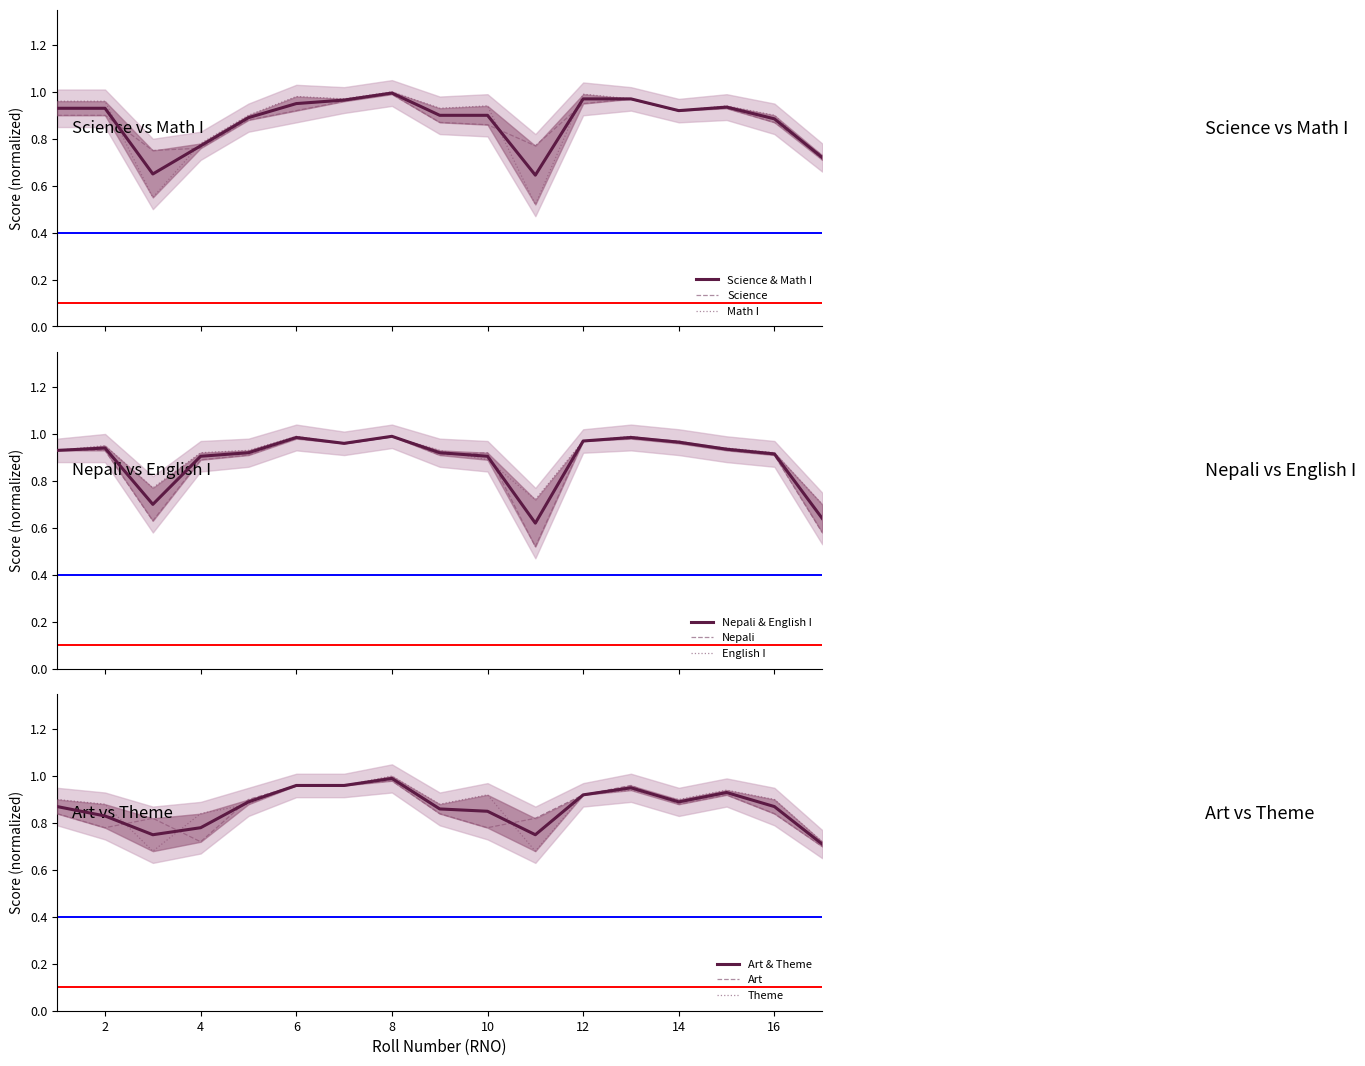

Reading right to left, list all the values displayed in this chart.

Science: 0.7	0.9	0.9	0.9	1.0	0.9	0.8	0.9	0.9	1.0	1.0	0.9	0.9	0.8	0.8	0.9	0.9
Math I: 0.7	0.9	0.9	0.9	1.0	1.0	0.5	0.9	0.9	1.0	1.0	1.0	0.9	0.8	0.6	1.0	1.0
Nepali: 0.6	0.9	0.9	1.0	1.0	1.0	0.5	0.9	0.9	1.0	1.0	1.0	0.9	0.9	0.6	0.9	0.9
English I: 0.7	0.9	0.9	1.0	1.0	1.0	0.7	0.9	0.9	1.0	1.0	1.0	0.9	0.9	0.8	0.9	0.9
Art: 0.7	0.8	0.9	0.9	1.0	0.9	0.8	0.8	0.8	1.0	1.0	1.0	0.9	0.7	0.8	0.8	0.8
Theme: 0.7	0.9	0.9	0.9	0.9	0.9	0.7	0.9	0.9	1.0	1.0	1.0	0.9	0.8	0.7	0.9	0.9